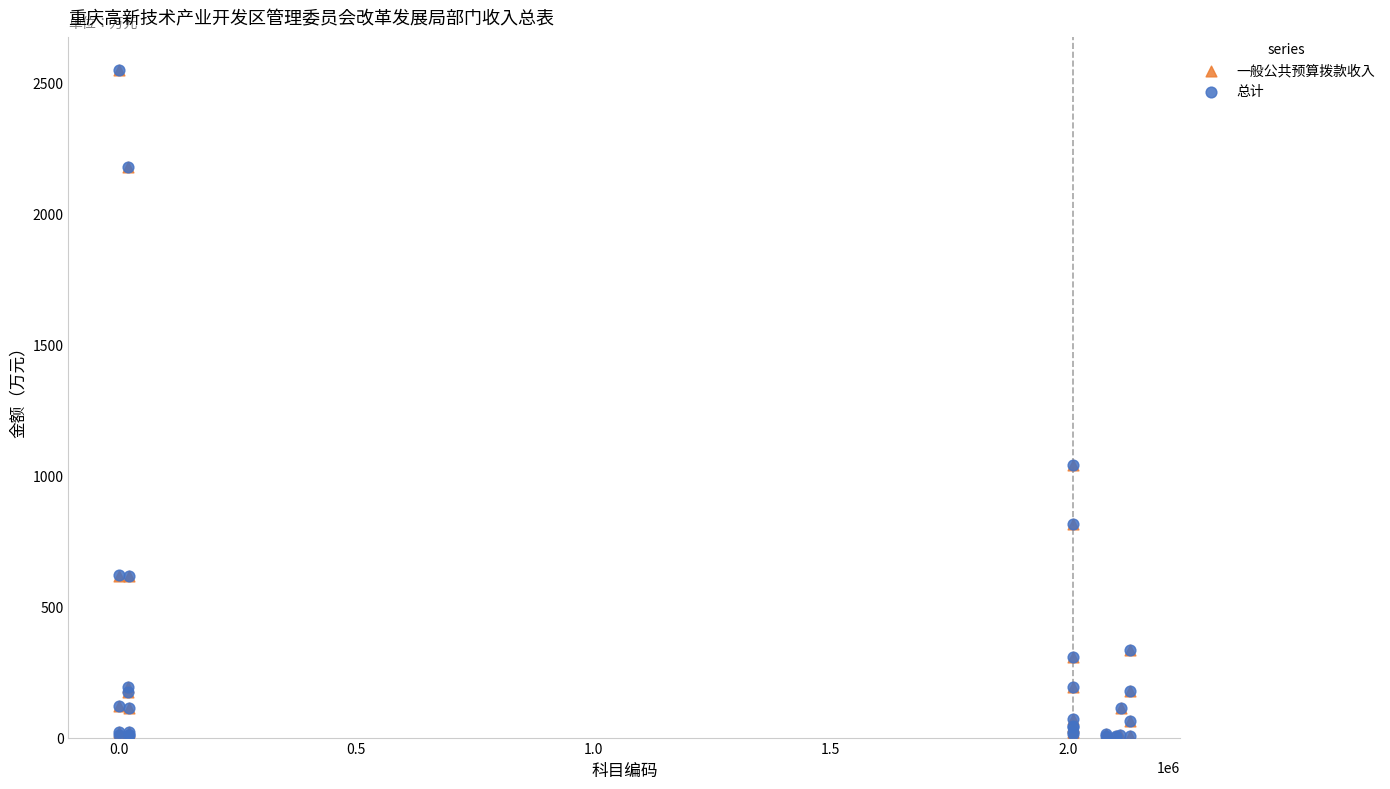

What are all the series names shown in the legend?

一般公共预算拨款收入, 总计